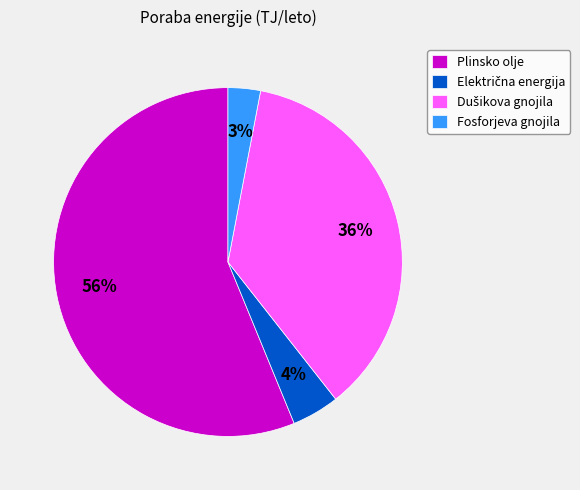

Count the number of slices in the pie.

4